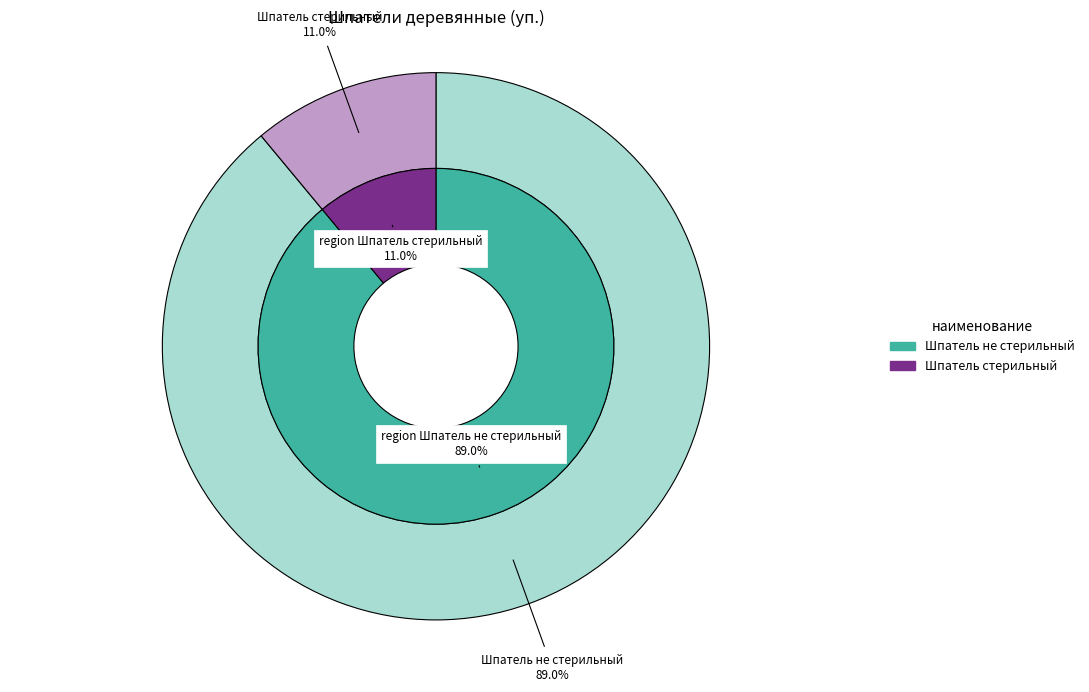

What is the ratio of the value at Шпатель деревянный стерильный (75шт/уп.) to the value at Шпатель деревянный не стерильный (85шт/уп.)?

0.1